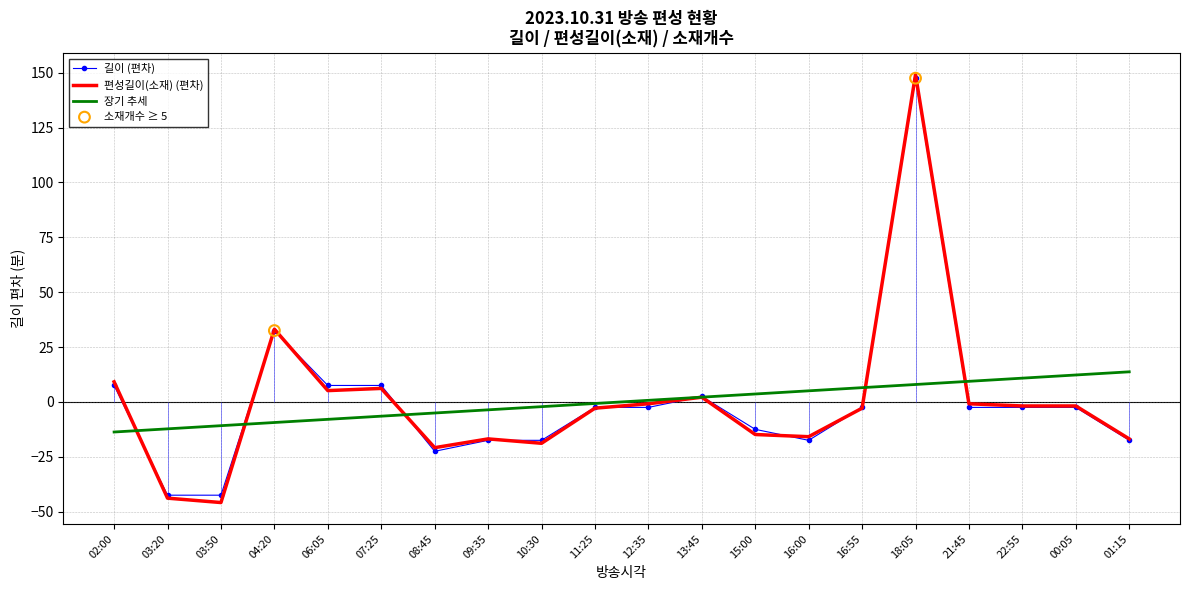

Which series reaches the minimum Y coordinate?

편성길이(소재)